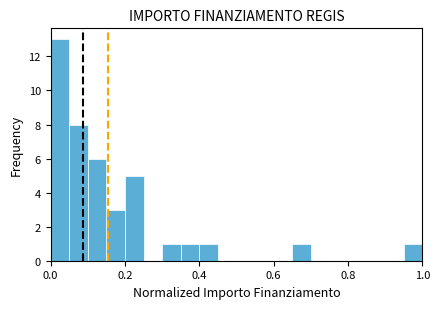

Around what value on the x-axis is the tallest bar? Give the approximate position of its centre, as read against the axis.

0.02